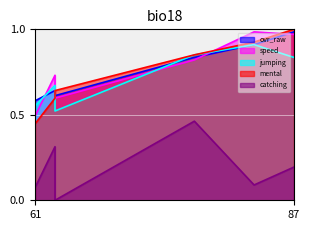

Rank the series by their maximum value, from lowest to highest.

catching, jumping, ovr_raw, speed, mental